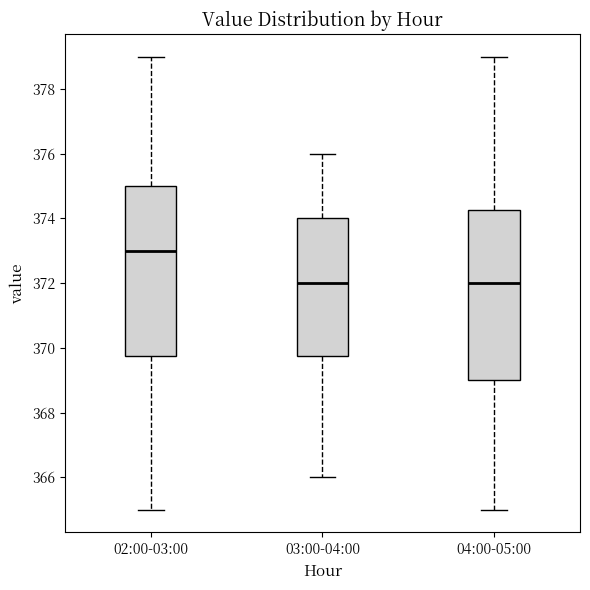

Where is the lower edge of the box for 03:00-04:00 on the y-axis? The values are not printed on the chart, so give them approximately, as read against the axis.

369.8